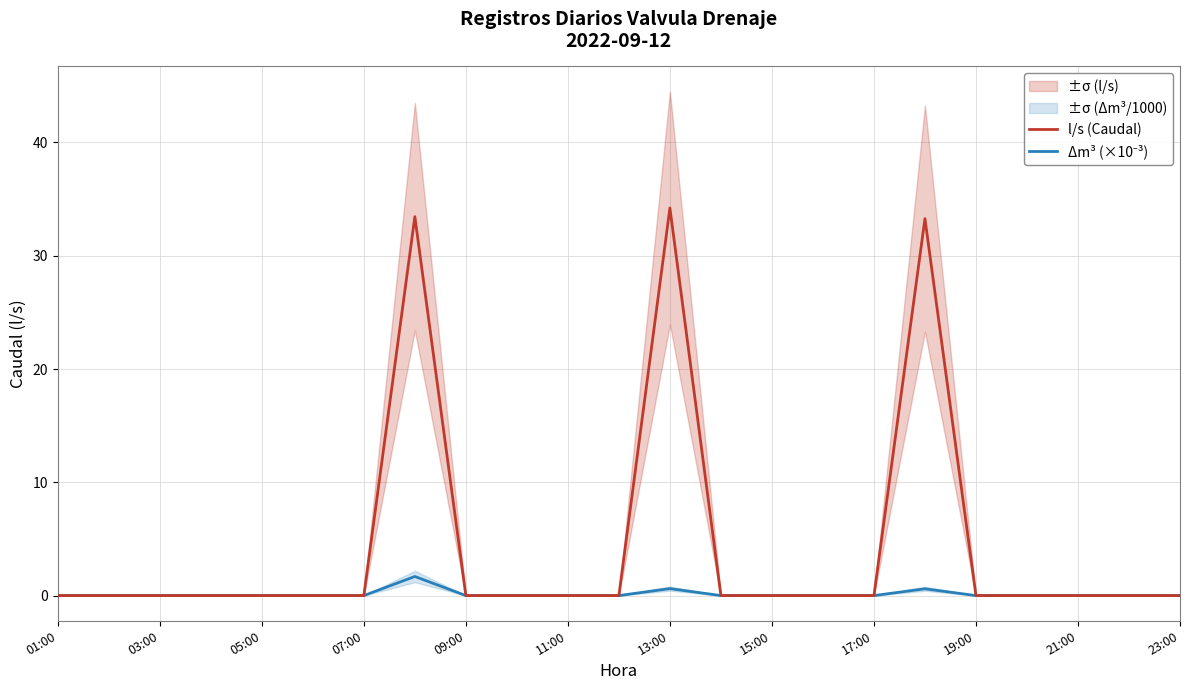

True or false: l/s (Caudal) and Δm³ (×10⁻³) cross at least once.

False